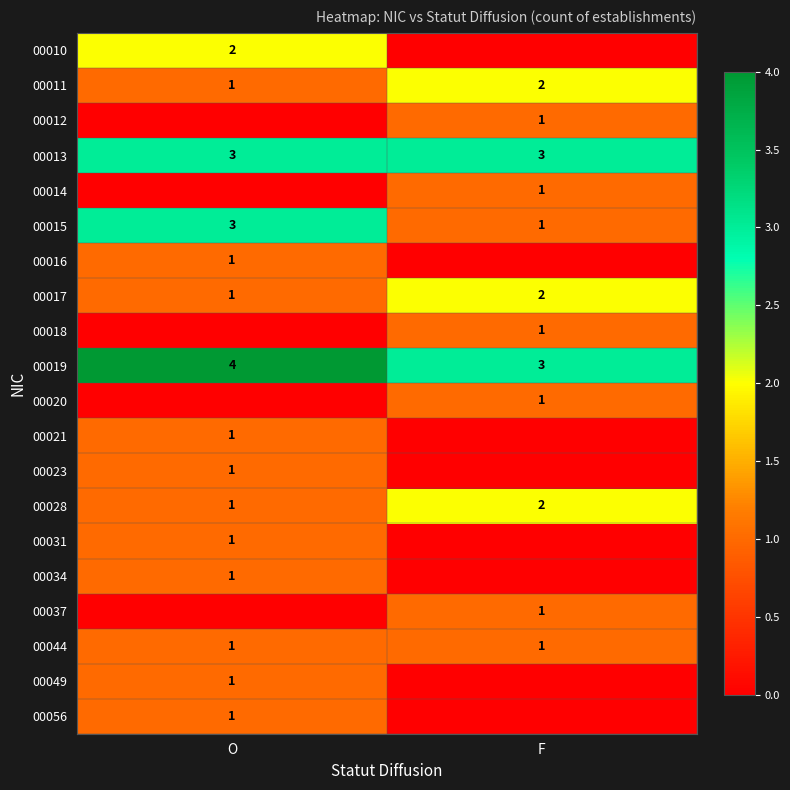

What is the sum of all 00015 values?

4